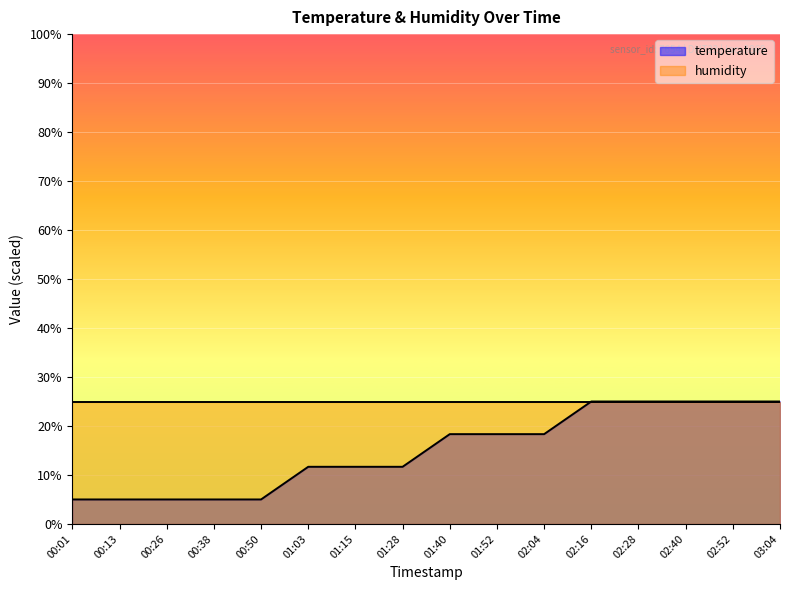

How many lines are shown in the chart?

2